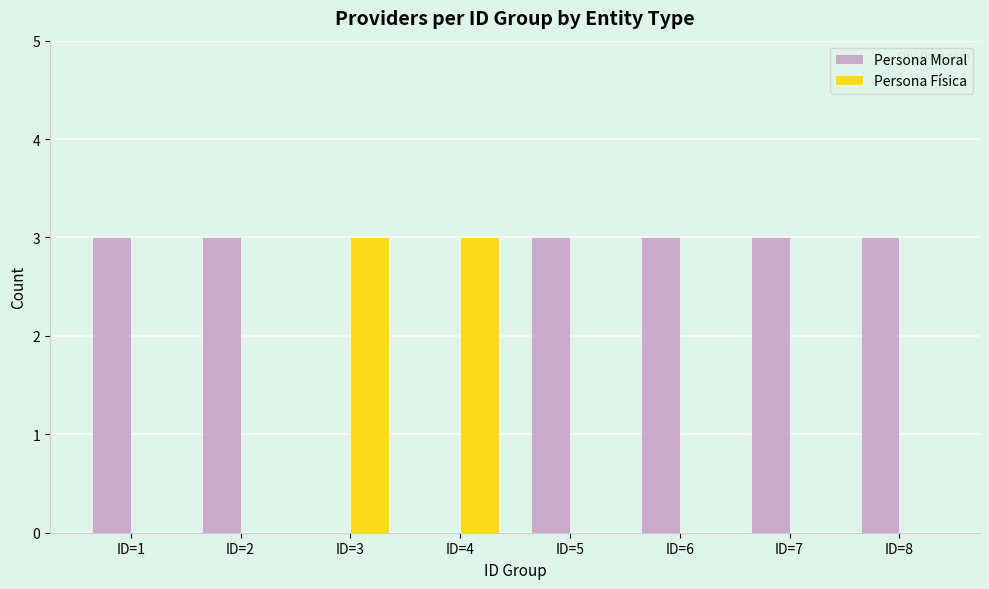

How many distinct data groups are displayed?

2